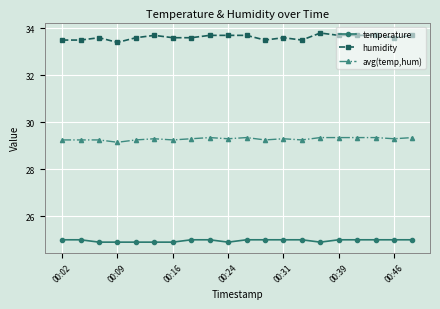

Rank the series by their maximum value, from highest to lowest.

humidity, avg(temp,hum), temperature